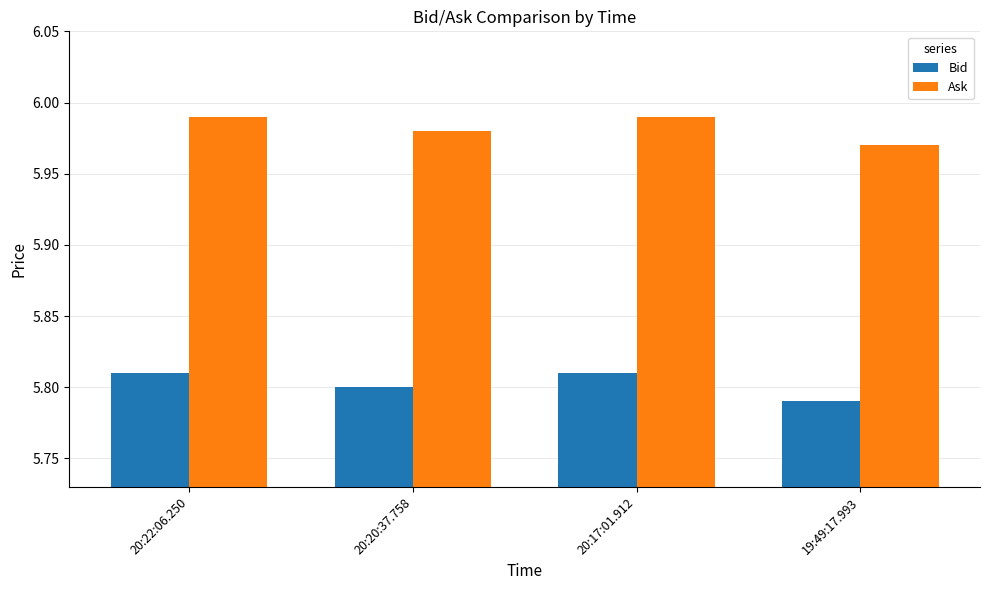

How many Bid values are between 5 and 6?

4